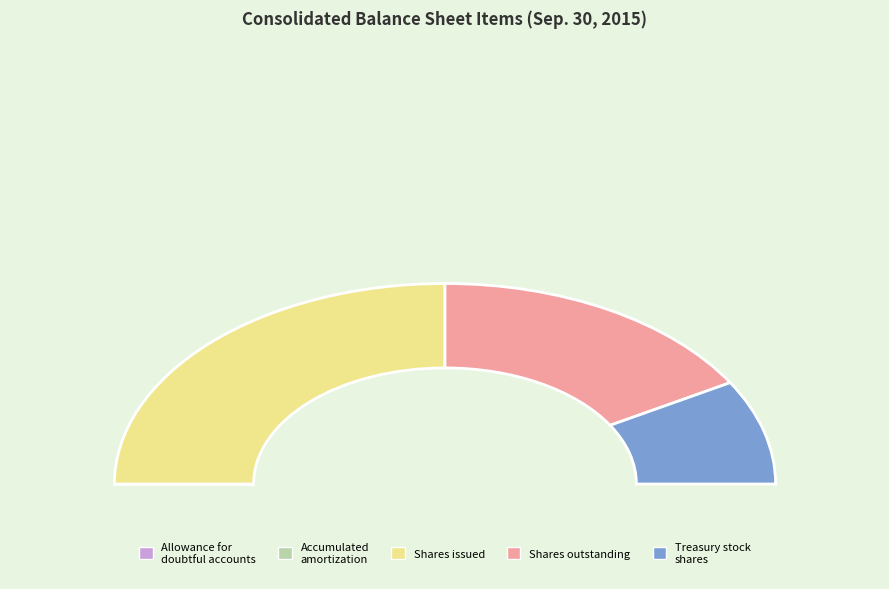

Is it true that Treasury stock, shares is 29% of the pie?

False